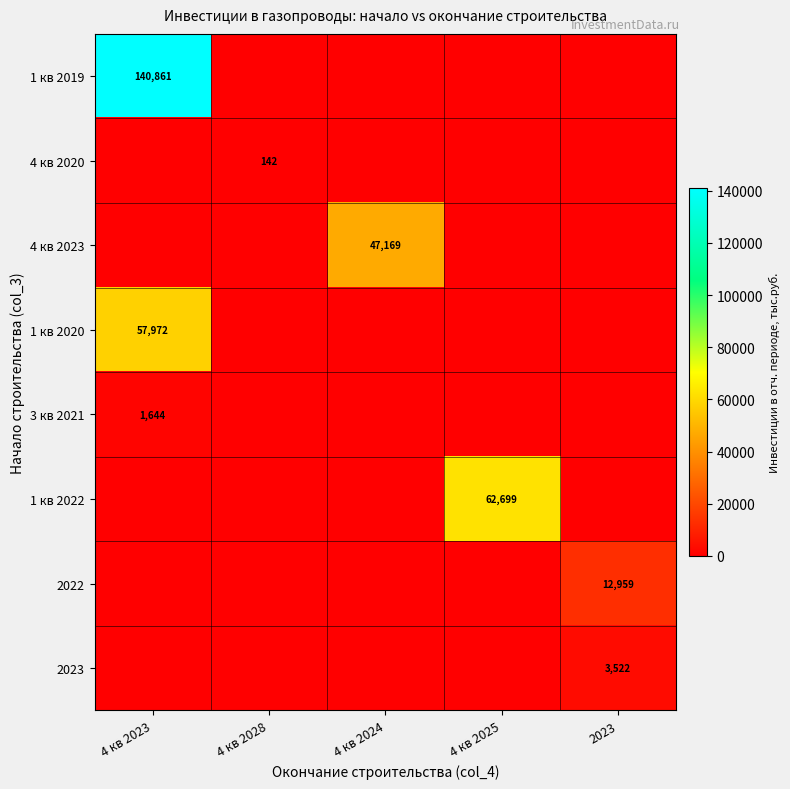

The 1 кв 2022 series shows 62699 at 4 кв 2025. True or false?

True